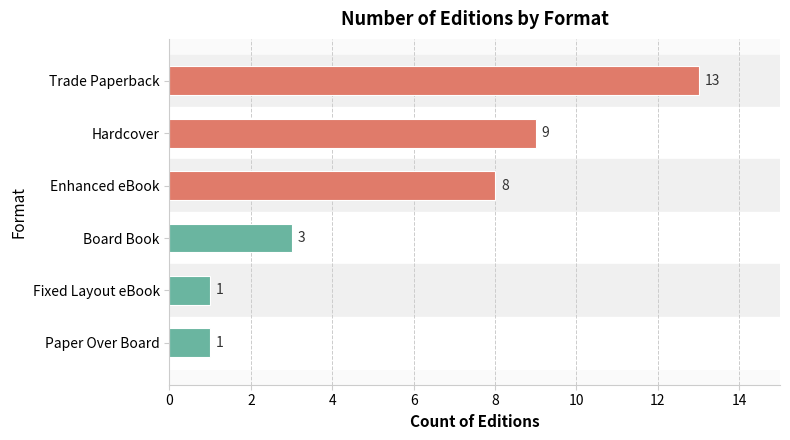

Are the bars grouped side by side (vs. stacked)?

No